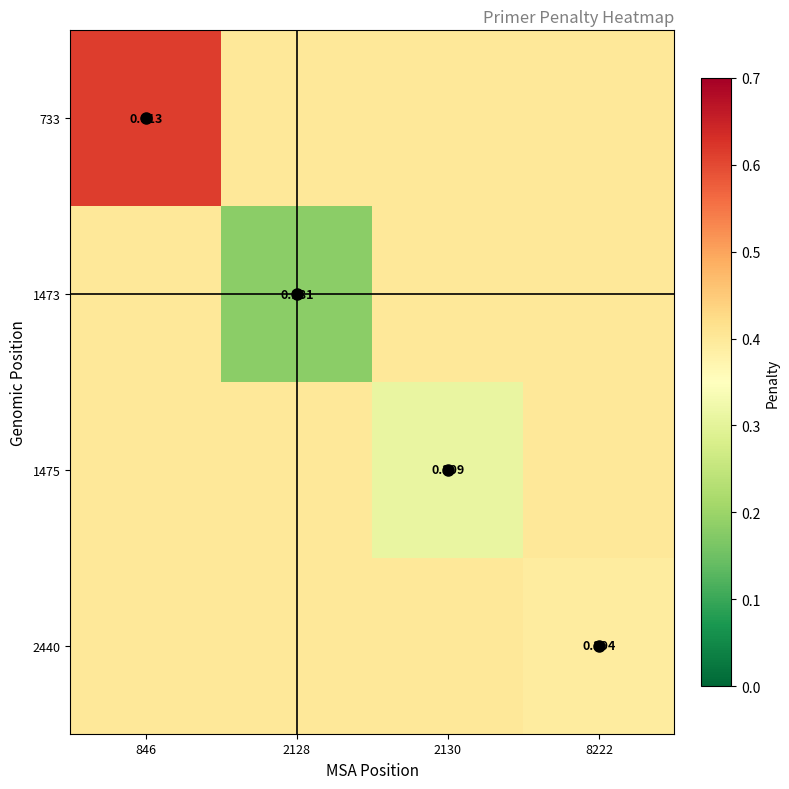

Is the value of 733 at 846 greater than the value of 1473 at 2128?

Yes